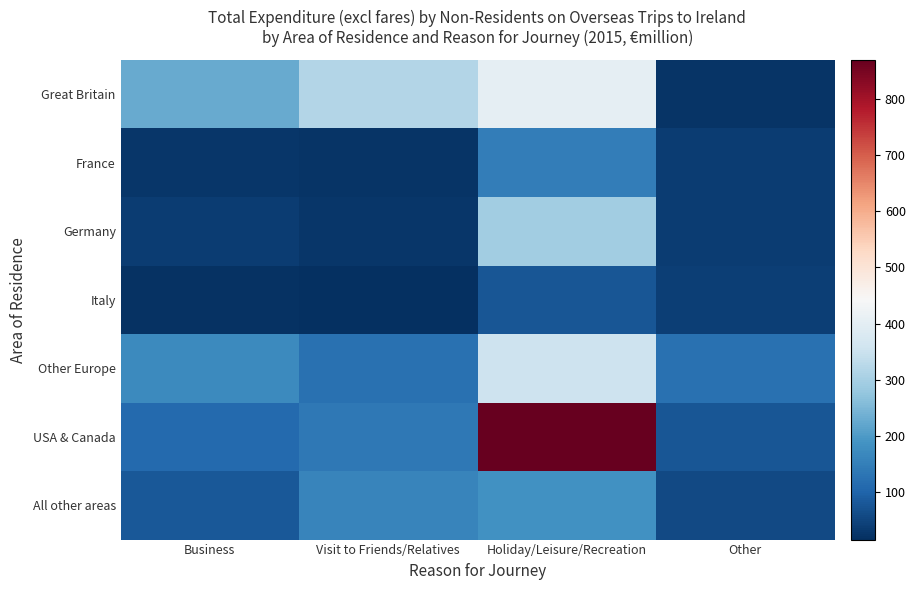

What is the difference between the highest and lowest values at Holiday/Leisure/Recreation?

792